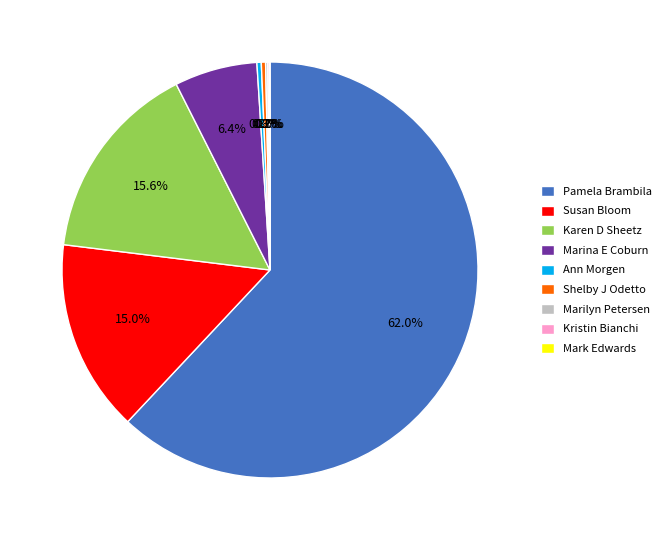

What is the total percentage of Marina E Coburn and Karen D Sheetz?

22.0%